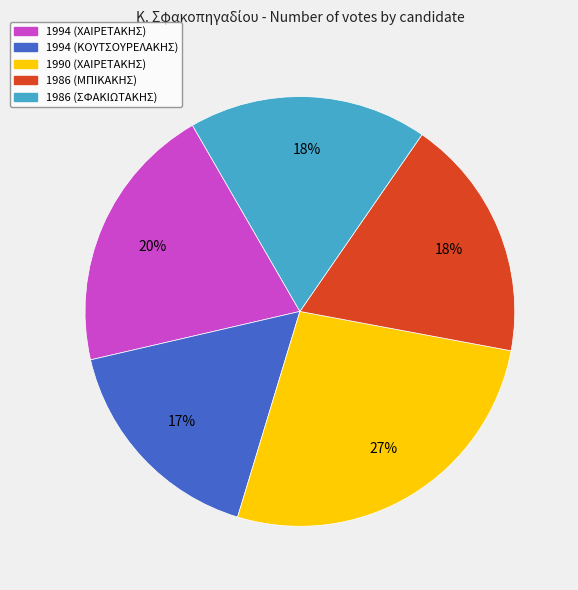

What is the ratio of the value at 1990 (ΧΑΙΡΕΤΑΚΗΣ) to the value at 1986 (ΣΦΑΚΙΩΤΑΚΗΣ)?

1.5